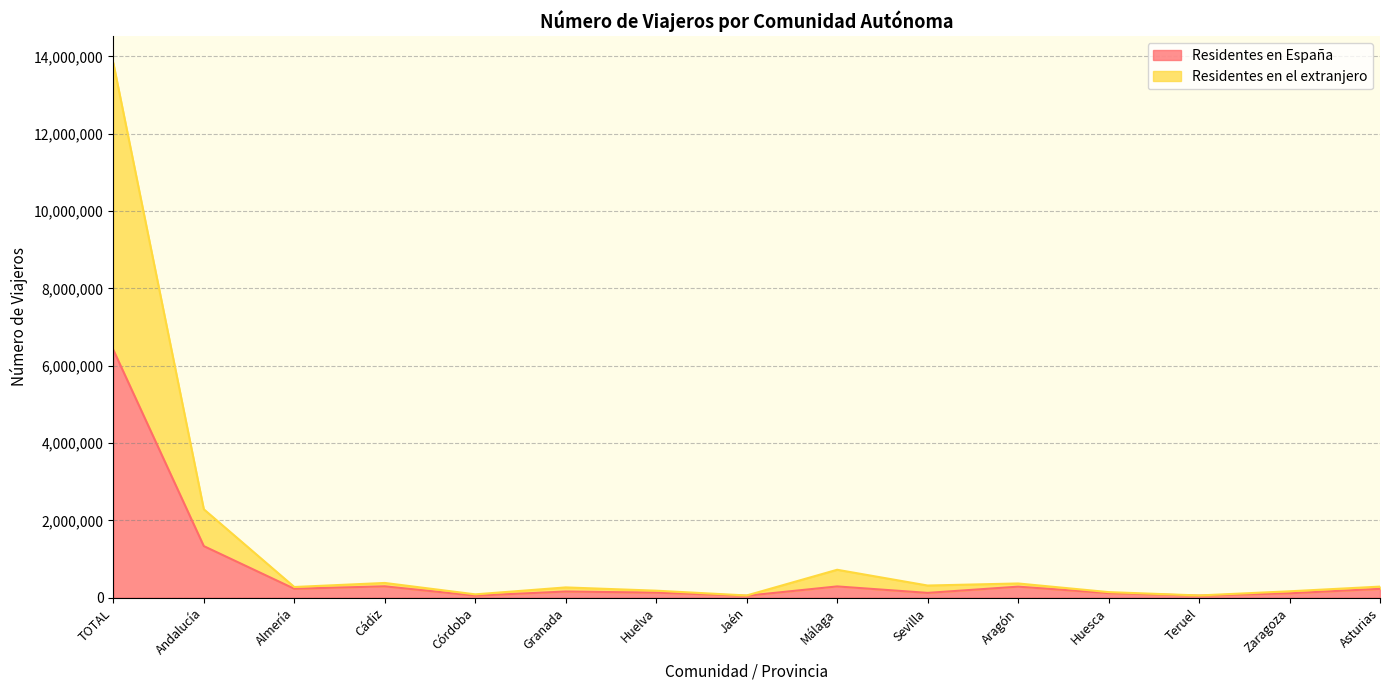

Reading left to right, list all the values displayed in this chart.

Residentes en España: 6409255	1333873	230759	294193	52016	160100	130463	50380	291484	124477	285500	118847	52496	114157	228497
Residentes en el extranjero: 13828672	2287040	276757	381409	86686	265970	181444	57597	722501	314675	368008	144467	57857	165684	286710